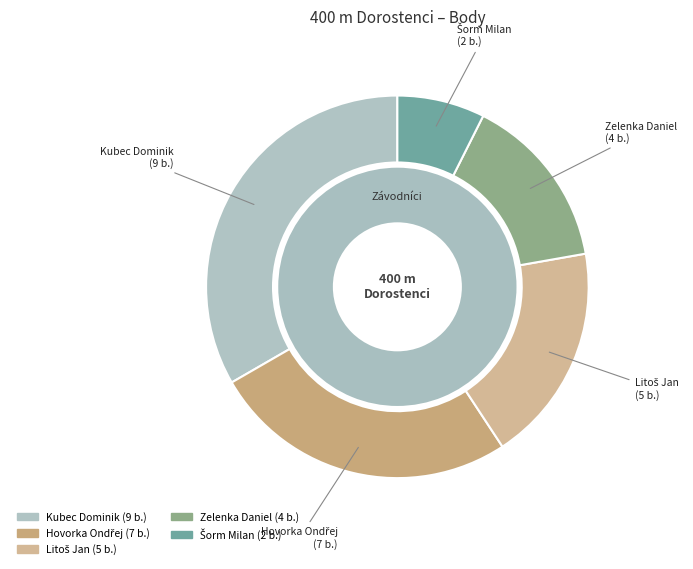

Is there any slice that represents more than half of the pie?

No